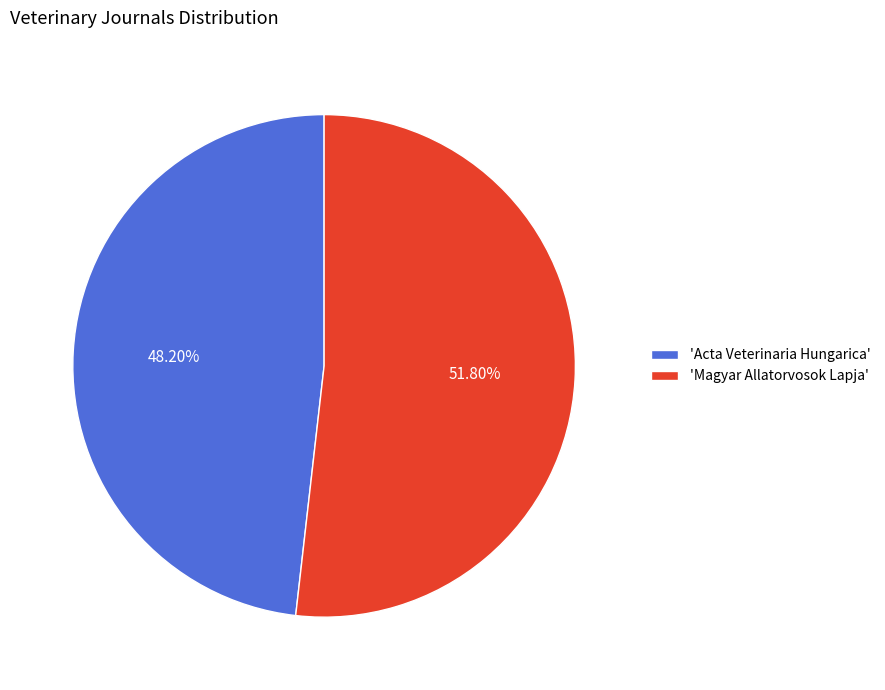

To the nearest percent, what is the average slice percentage?

50%